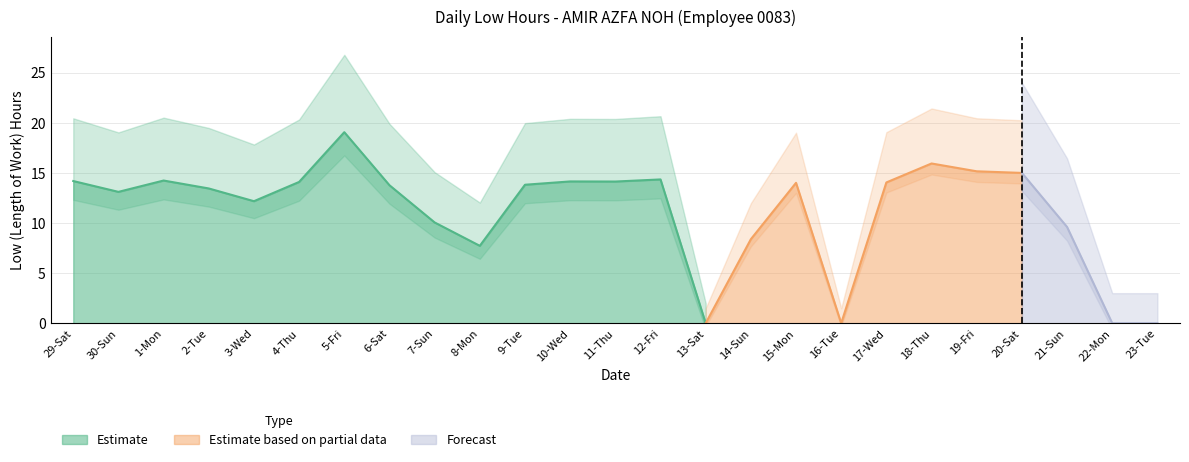

Does the chart have visible grid lines?

Yes